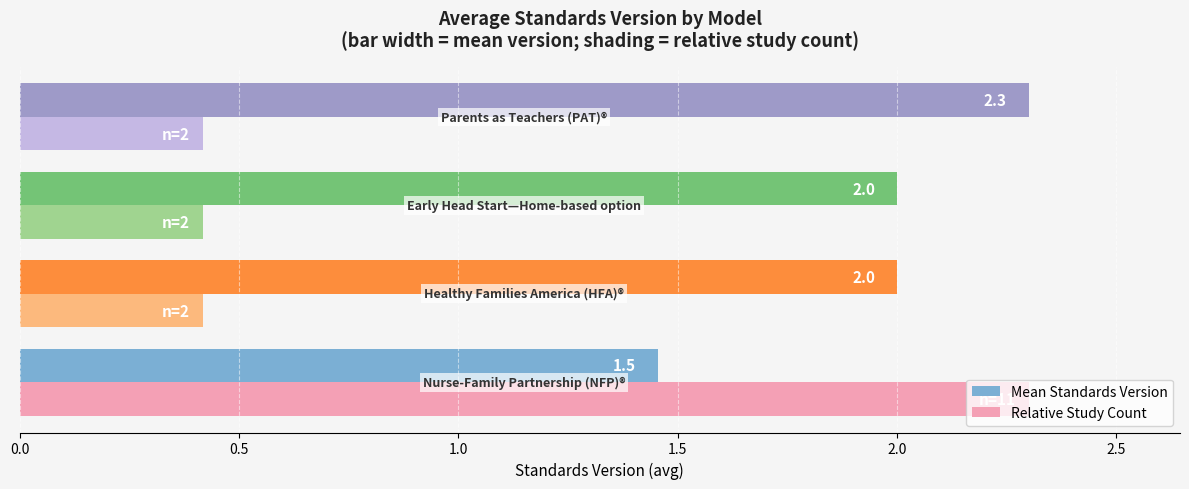

List the series in order of their overall mean, lowest first.

Relative Study Count, Mean Standards Version